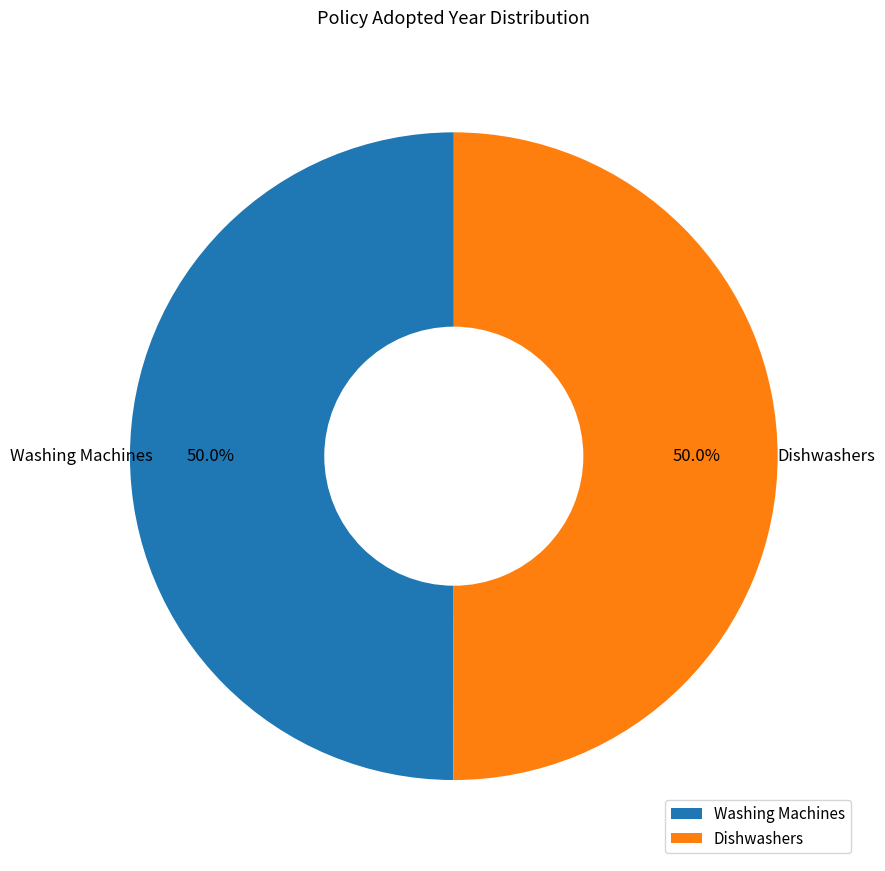

What is the ratio of the value at Washing Machines to the value at Dishwashers?

1.0